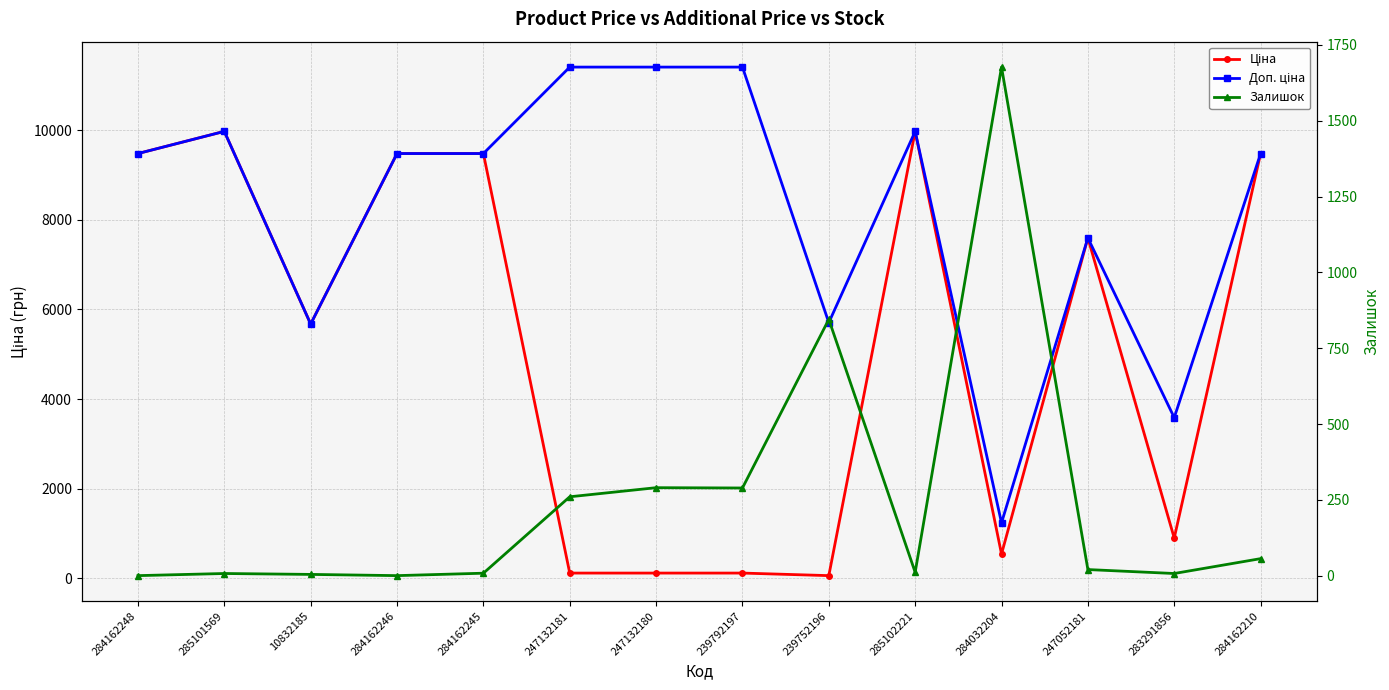

How many lines are shown in the chart?

3